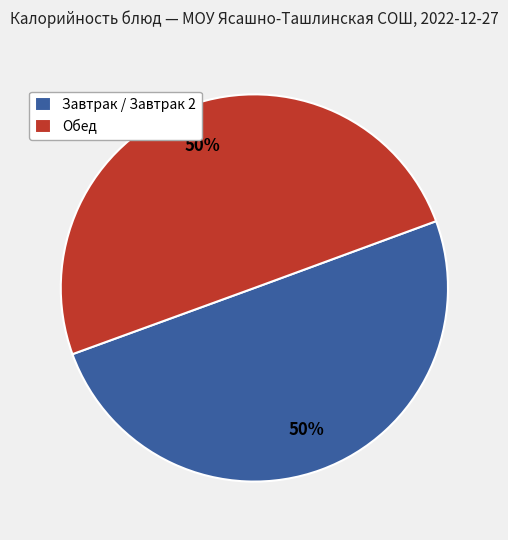

Approximately how many times larger is the value at Обед compared to Завтрак / Завтрак 2?

1.0